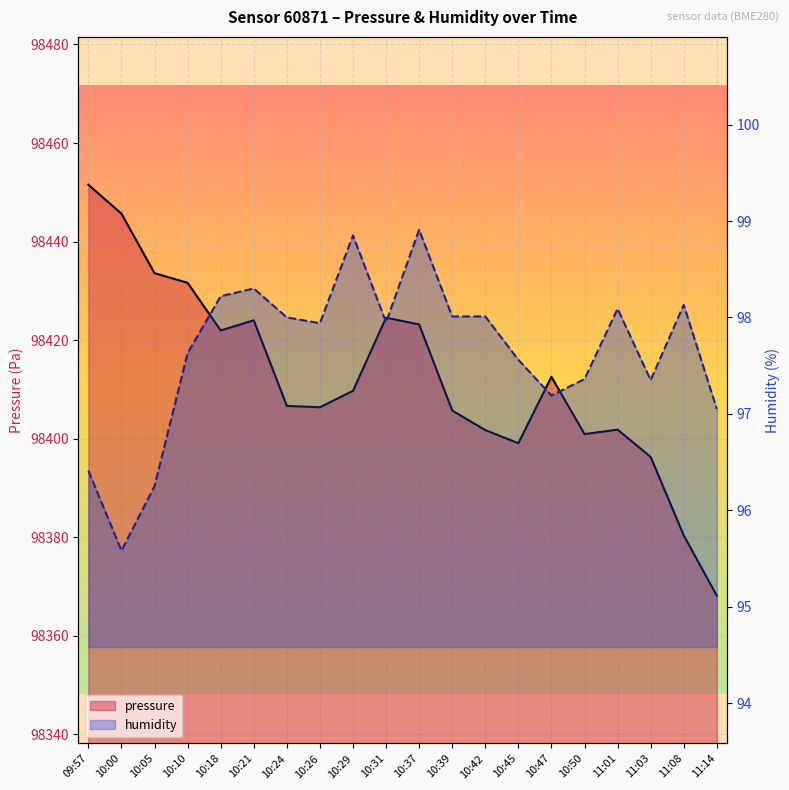

Reading right to left, list all the values displayed in this chart.

pressure: 98368.2	98380.4	98396.3	98401.8	98400.9	98412.6	98399.1	98401.8	98405.7	98423.2	98424.6	98409.7	98406.4	98406.7	98424.0	98422.0	98431.6	98433.6	98445.7	98451.5
humidity: 97.0	98.1	97.3	98.1	97.4	97.2	97.6	98.0	98.0	98.9	98.0	98.8	97.9	98.0	98.3	98.2	97.6	96.2	95.6	96.4